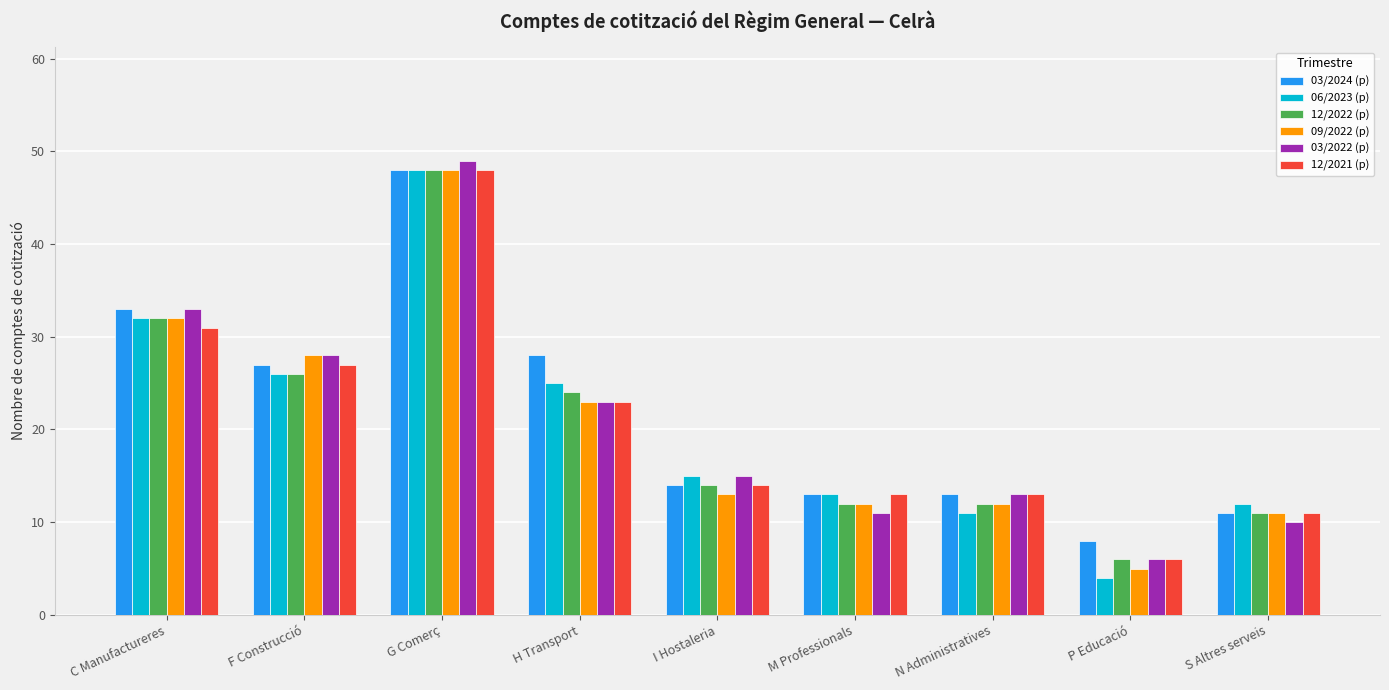

Reading right to left, extract all data points from this chart.

03/2024 (p): S Altres serveis=11	P Educació=8	N Administratives=13	M Professionals=13	I Hostaleria=14	H Transport=28	G Comerç=48	F Construcció=27	C Manufactureres=33
06/2023 (p): S Altres serveis=12	P Educació=4	N Administratives=11	M Professionals=13	I Hostaleria=15	H Transport=25	G Comerç=48	F Construcció=26	C Manufactureres=32
12/2022 (p): S Altres serveis=11	P Educació=6	N Administratives=12	M Professionals=12	I Hostaleria=14	H Transport=24	G Comerç=48	F Construcció=26	C Manufactureres=32
09/2022 (p): S Altres serveis=11	P Educació=5	N Administratives=12	M Professionals=12	I Hostaleria=13	H Transport=23	G Comerç=48	F Construcció=28	C Manufactureres=32
03/2022 (p): S Altres serveis=10	P Educació=6	N Administratives=13	M Professionals=11	I Hostaleria=15	H Transport=23	G Comerç=49	F Construcció=28	C Manufactureres=33
12/2021 (p): S Altres serveis=11	P Educació=6	N Administratives=13	M Professionals=13	I Hostaleria=14	H Transport=23	G Comerç=48	F Construcció=27	C Manufactureres=31